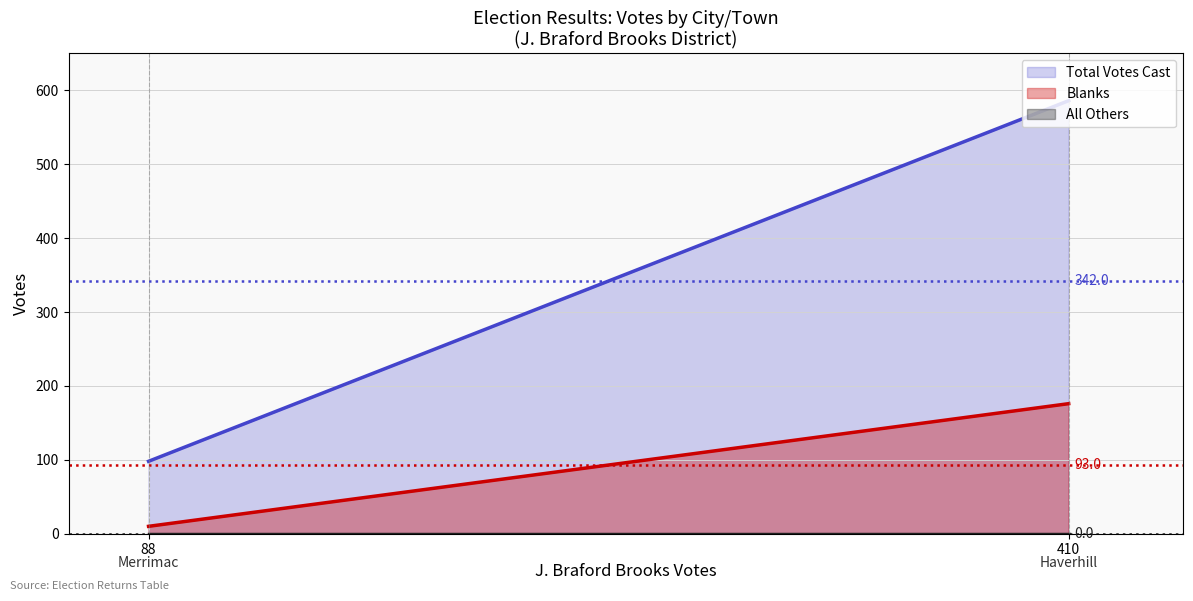

What is the sum of the Blanks values at Haverhill and Merrimac?

186